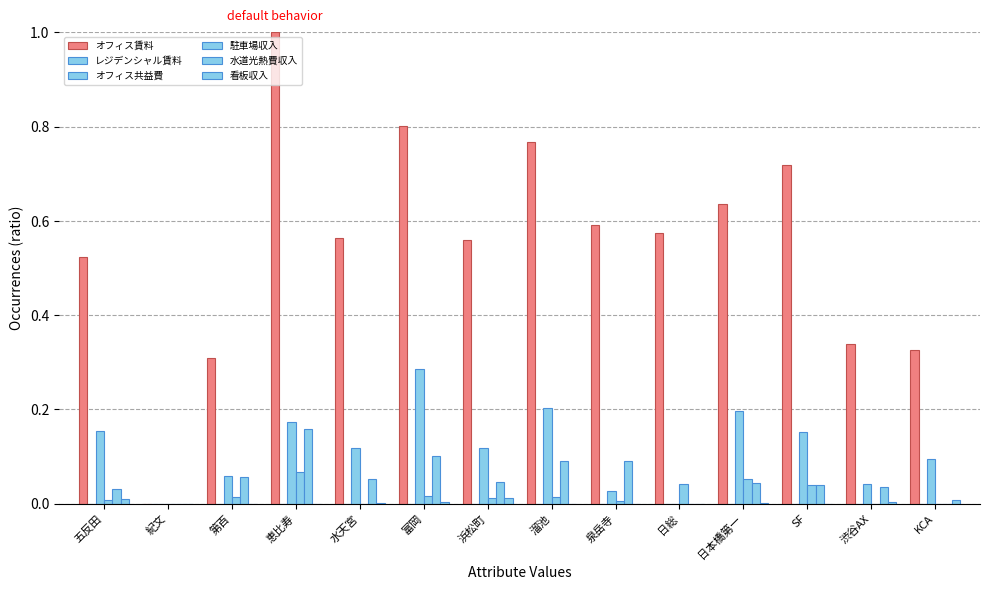

At which category is the sum across all series the highest?

恵比寿